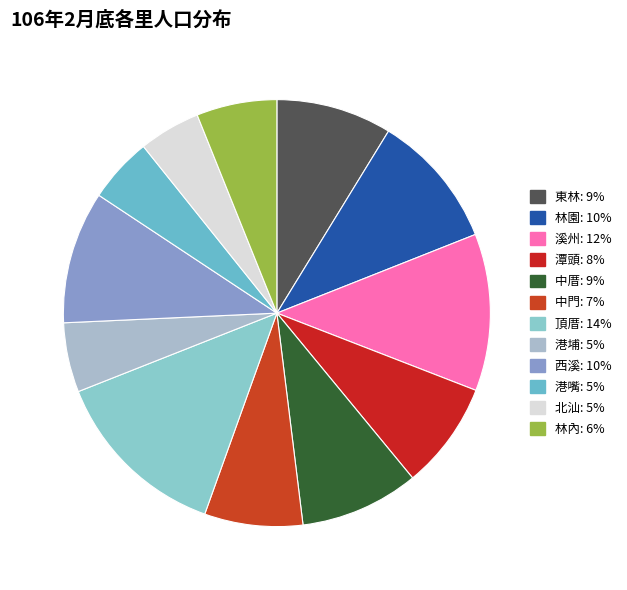

The 西溪 slice represents 10% of the pie. True or false?

True